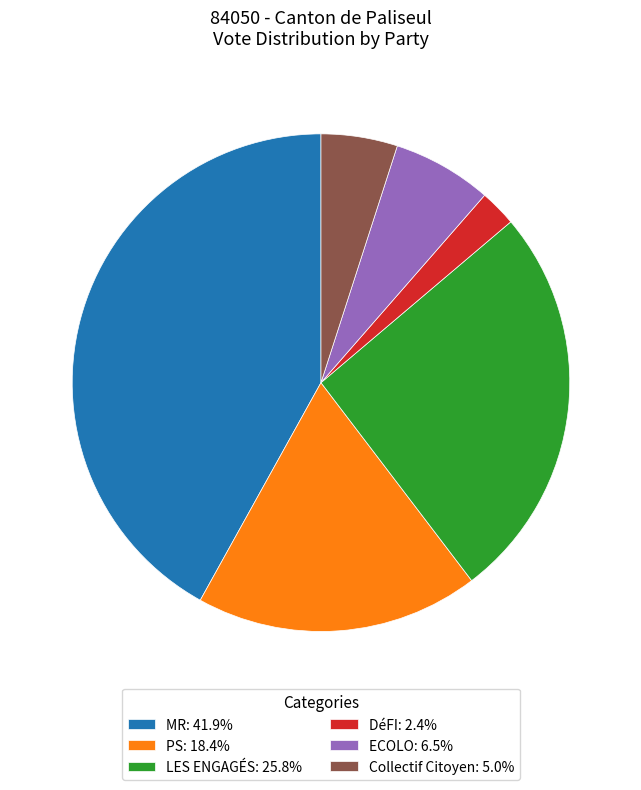

Is it true that PS is 31% of the pie?

False